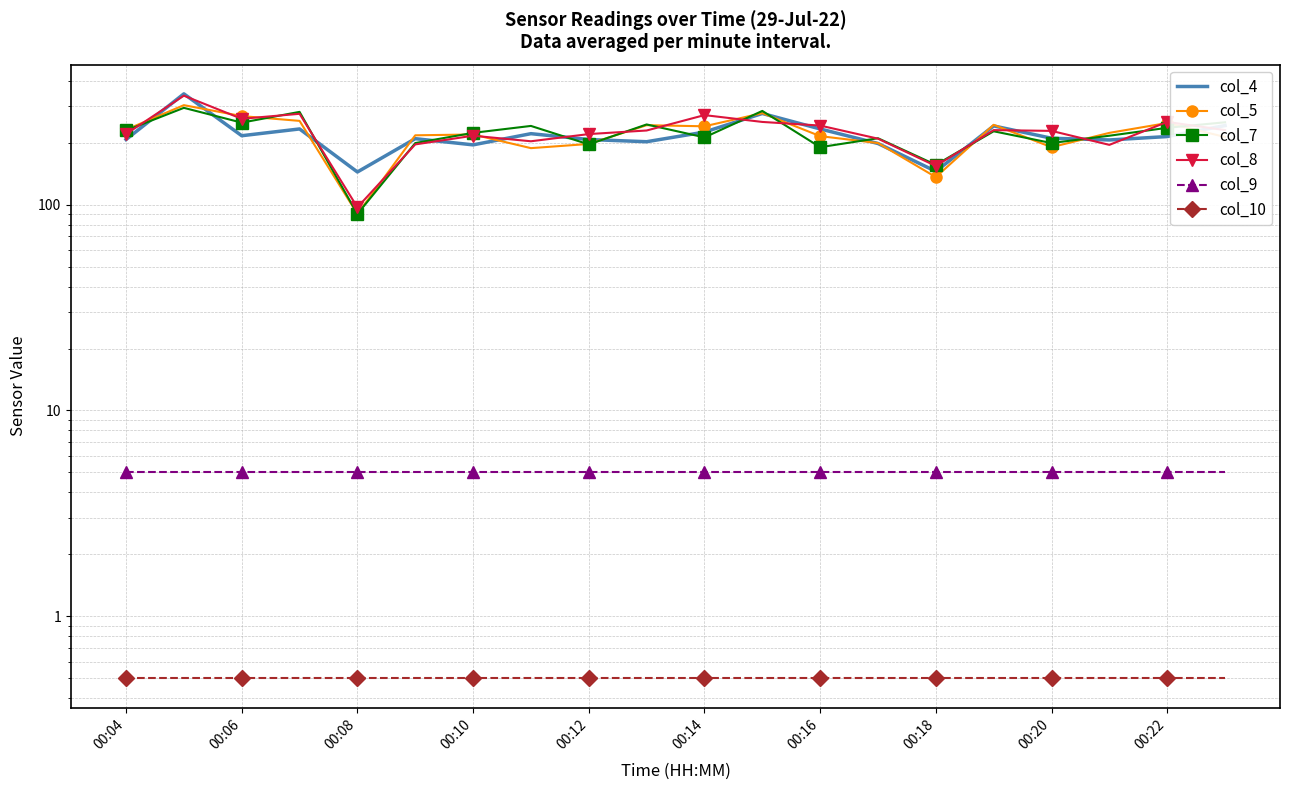

What position from the left is 19?

20